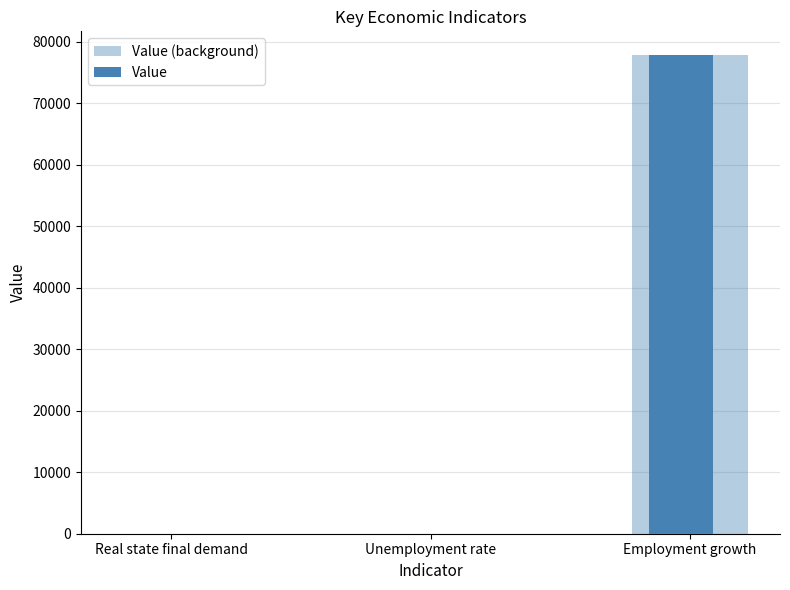

What is the difference between the maximum and minimum values in the Value series?

77800.0